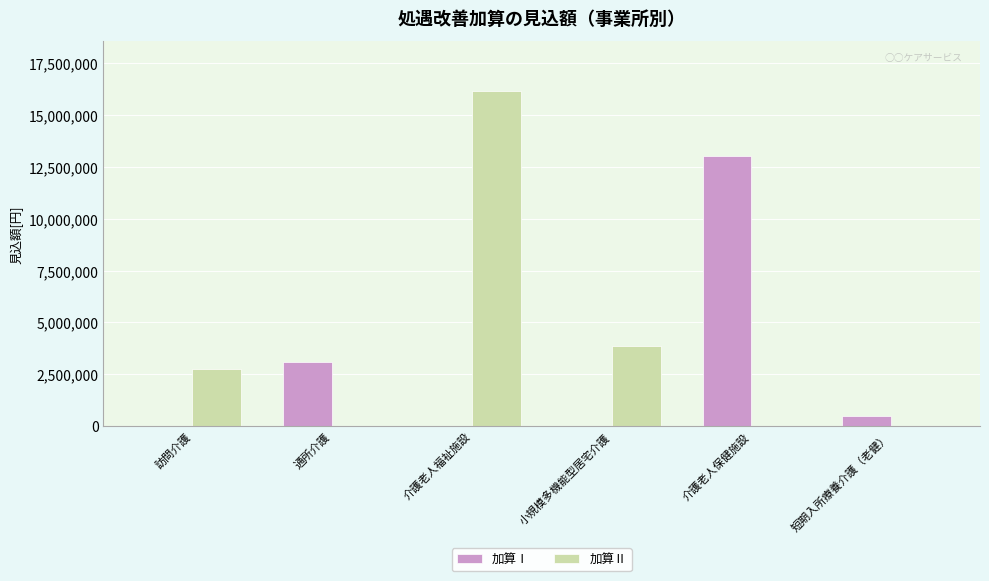

At which category is the sum across all series the highest?

介護老人福祉施設